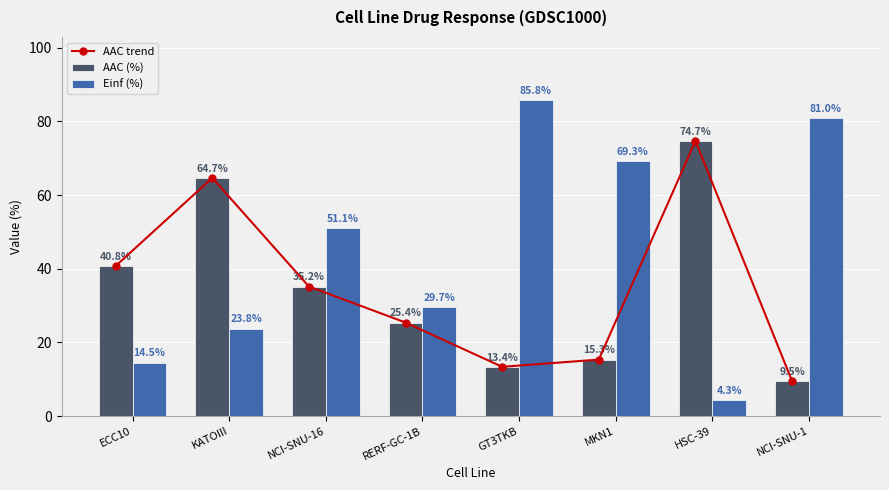

Which has a higher value, NCI-SNU-16 or GT3TKB?

NCI-SNU-16